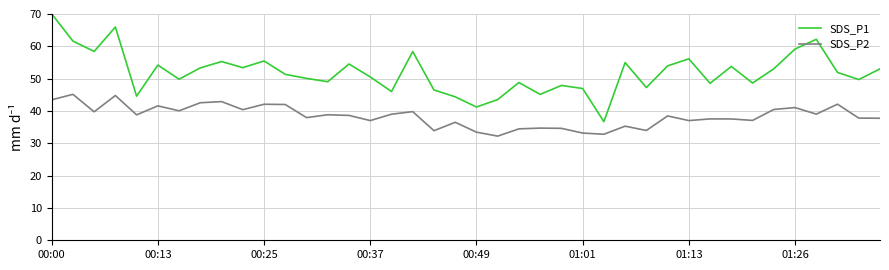

Which series has the largest total across all categories?

SDS_P1